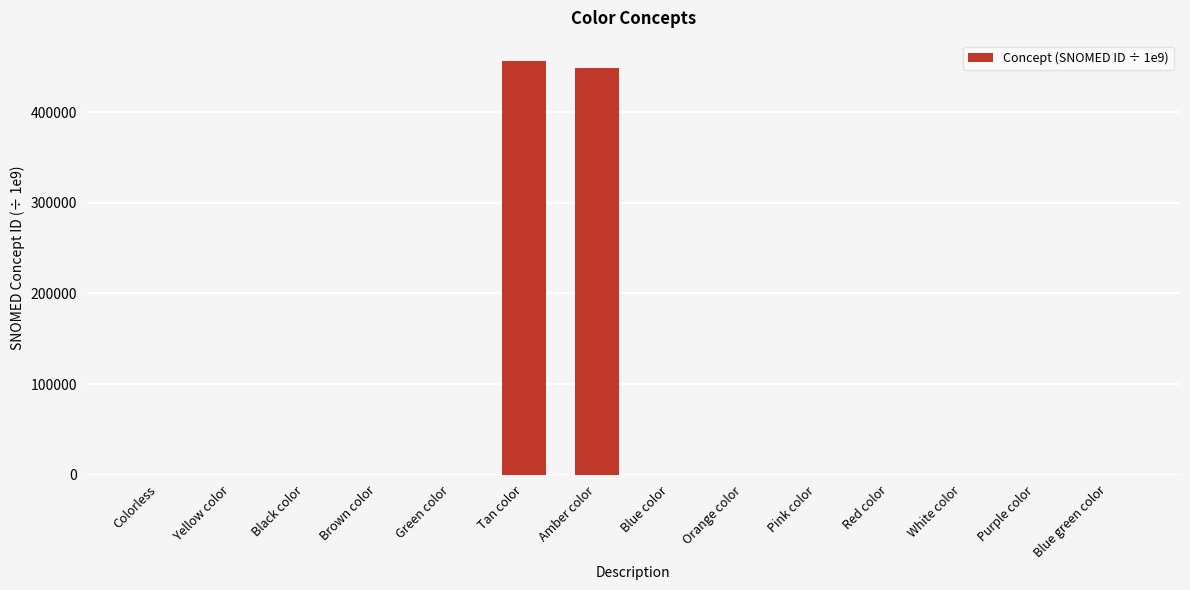

What is the maximum value shown in the chart?

456131.0